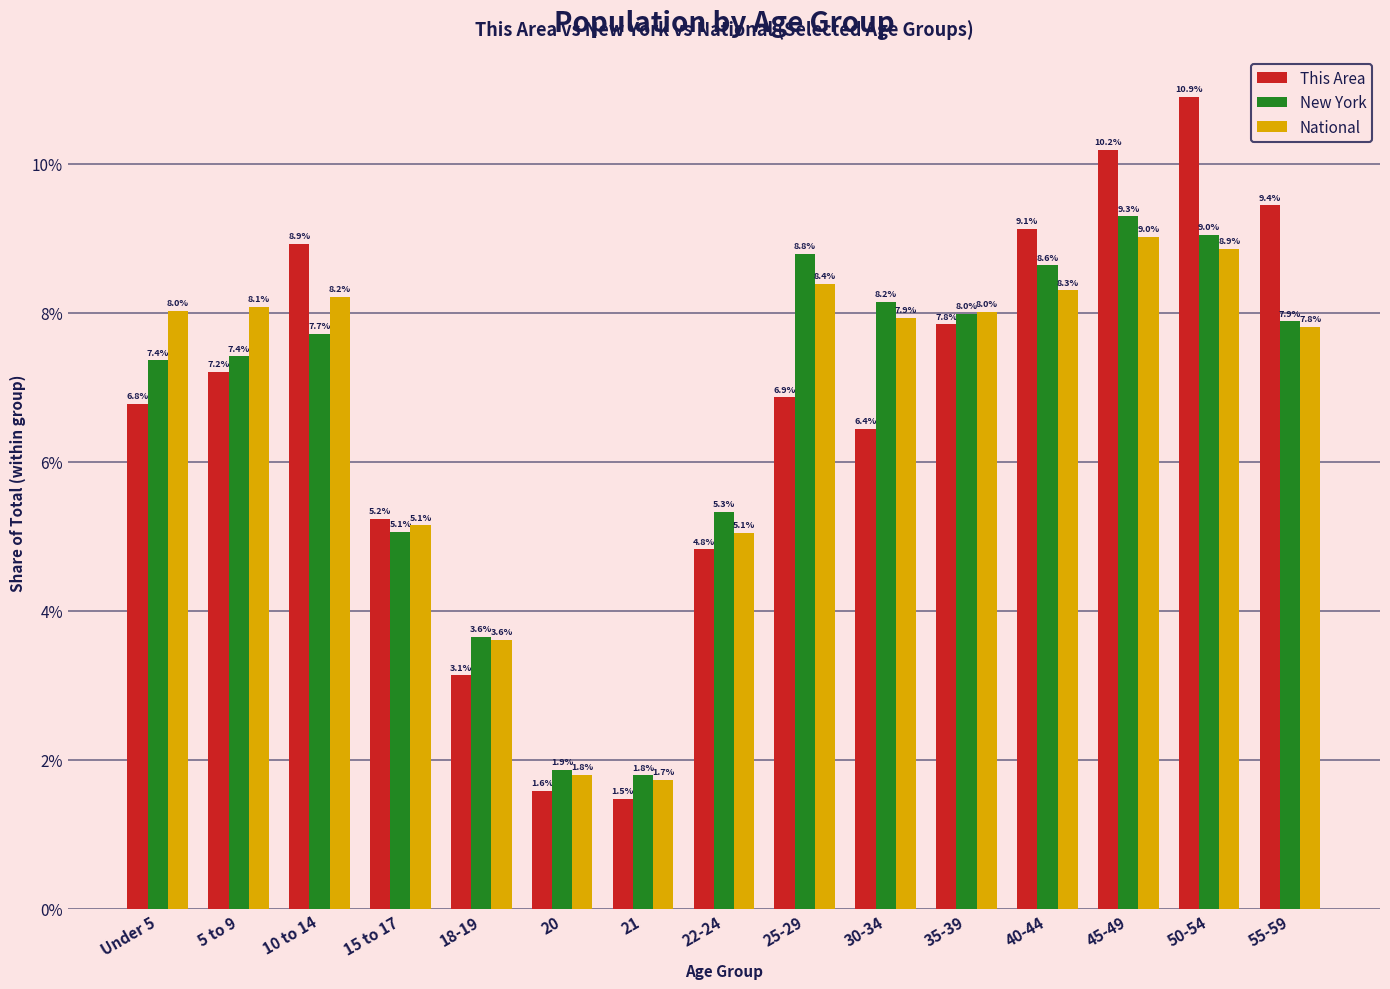

How many data points does each series have?

15